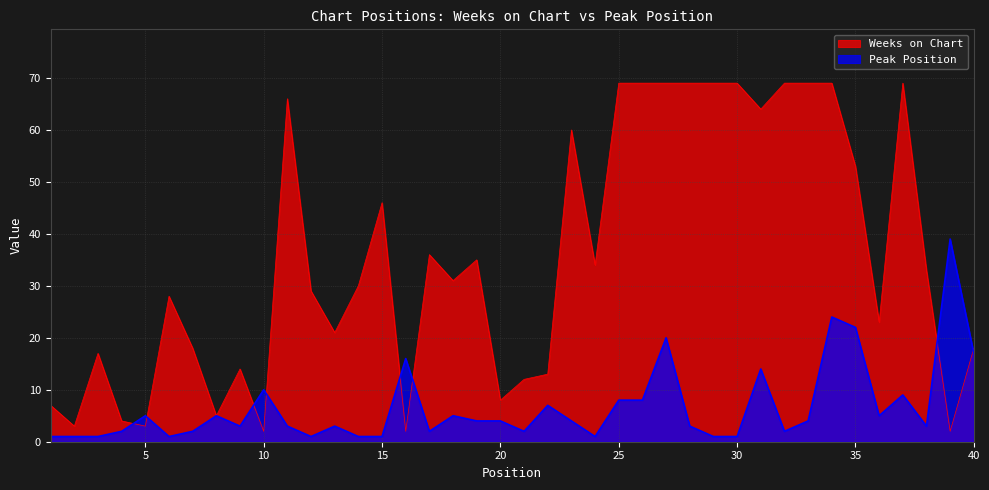

What is the sum of the Weeks on Chart values at 15 and 23?

106